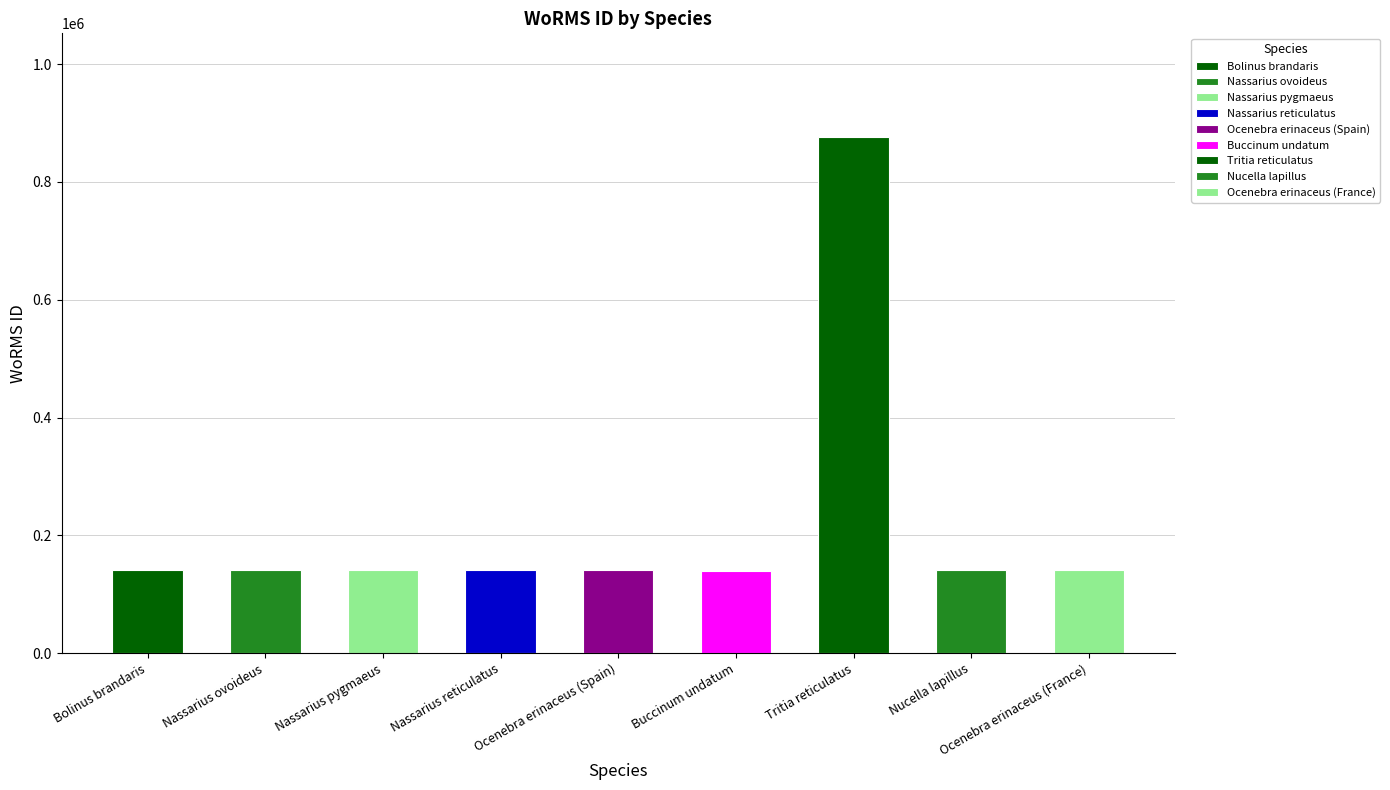

Reading left to right, what are all the values shown in this chart?

Bolinus brandaris=140389	Nassarius ovoideus=140510	Nassarius pygmaeus=140512	Nassarius reticulatus=140513	Ocenebra erinaceus (Spain)=140405	Buccinum undatum=138878	Tritia reticulatus=876821	Nucella lapillus=140403	Ocenebra erinaceus (France)=140405